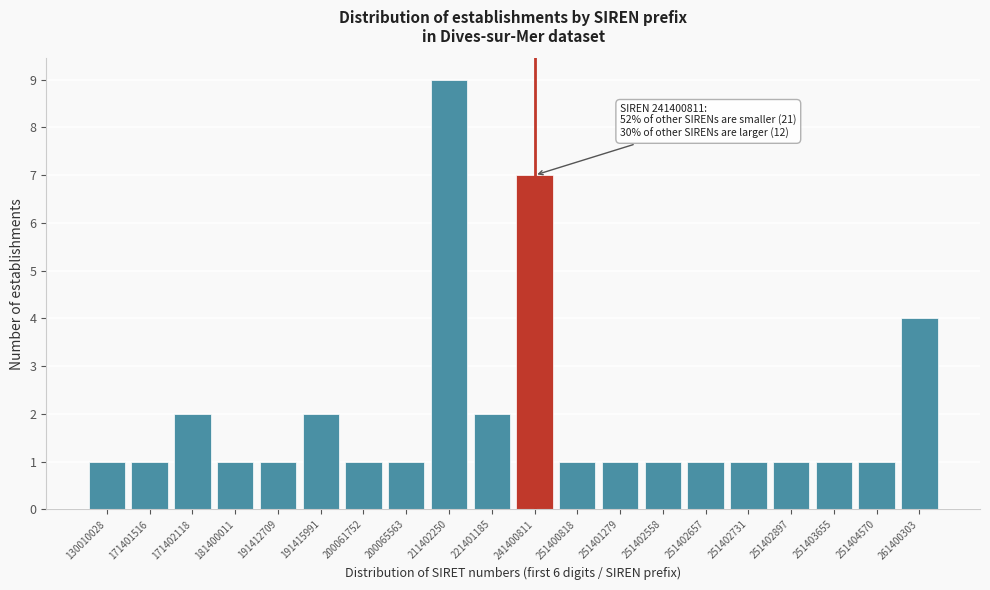

Reading left to right, what are all the values shown in this chart?

1	1	2	1	1	2	1	1	9	2	7	1	1	1	1	1	1	1	1	4